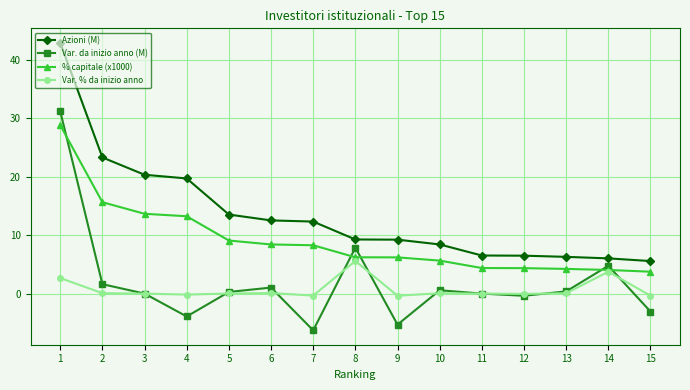

What are all the series names shown in the legend?

Azioni (M), Var. da inizio anno (M), % capitale (x1000), Var. % da inizio anno